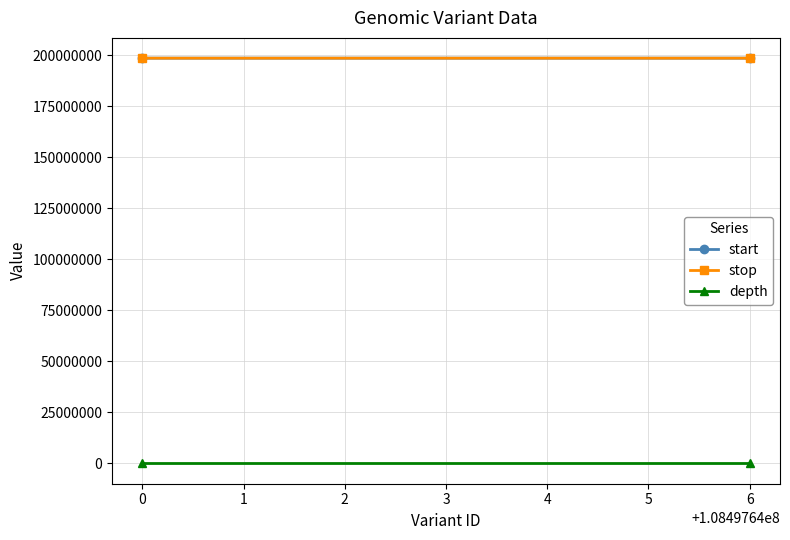

Count the start values in the range 198457852 to 198460075.

2